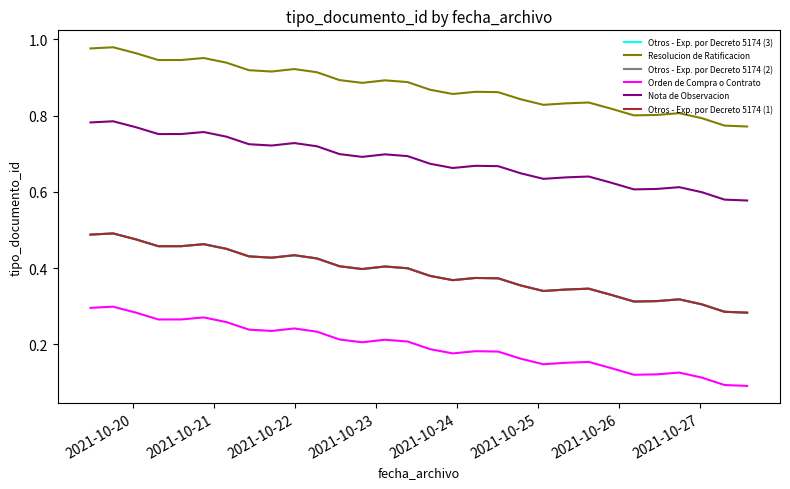

What is the greatest value displayed?

1.0